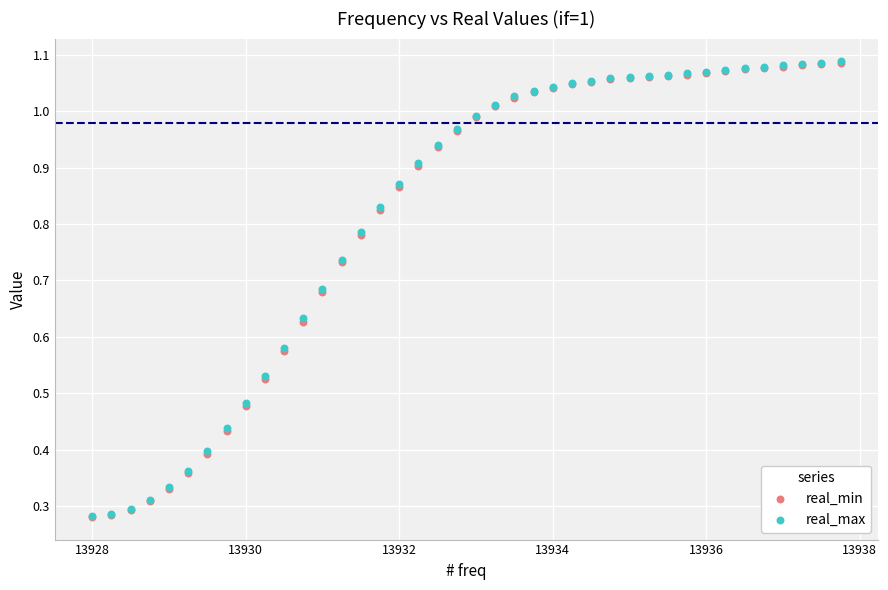

What are all the series names shown in the legend?

real_min, real_max